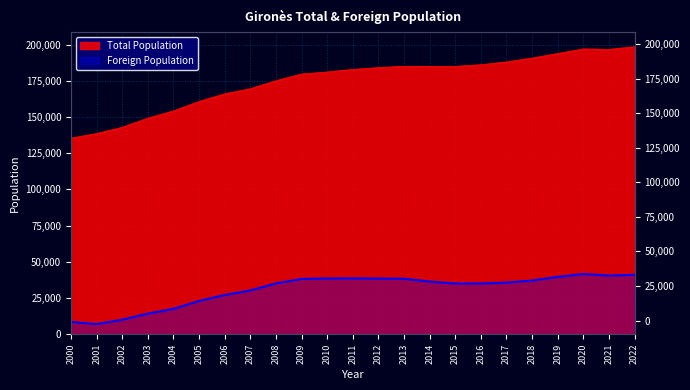

True or false: Foreign Population has a value of 39626 at 2019.

True